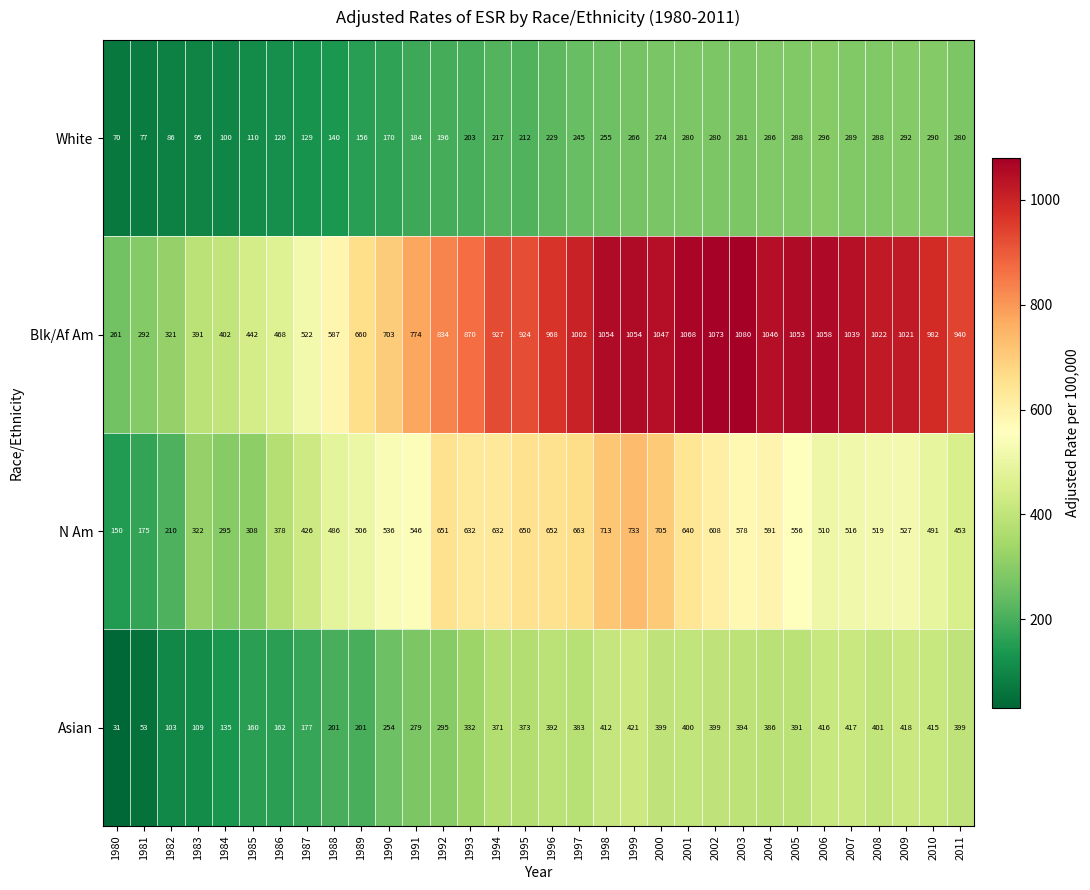

The N Am series shows 168 at 2001. True or false?

False